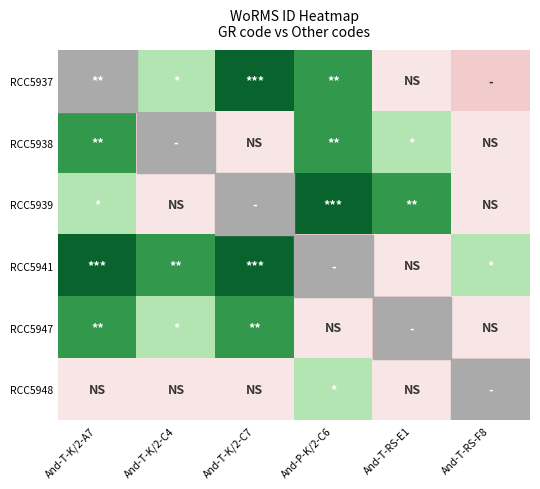

What is the spread (max minus min) of values at And-P-K/2-C6?

0.9